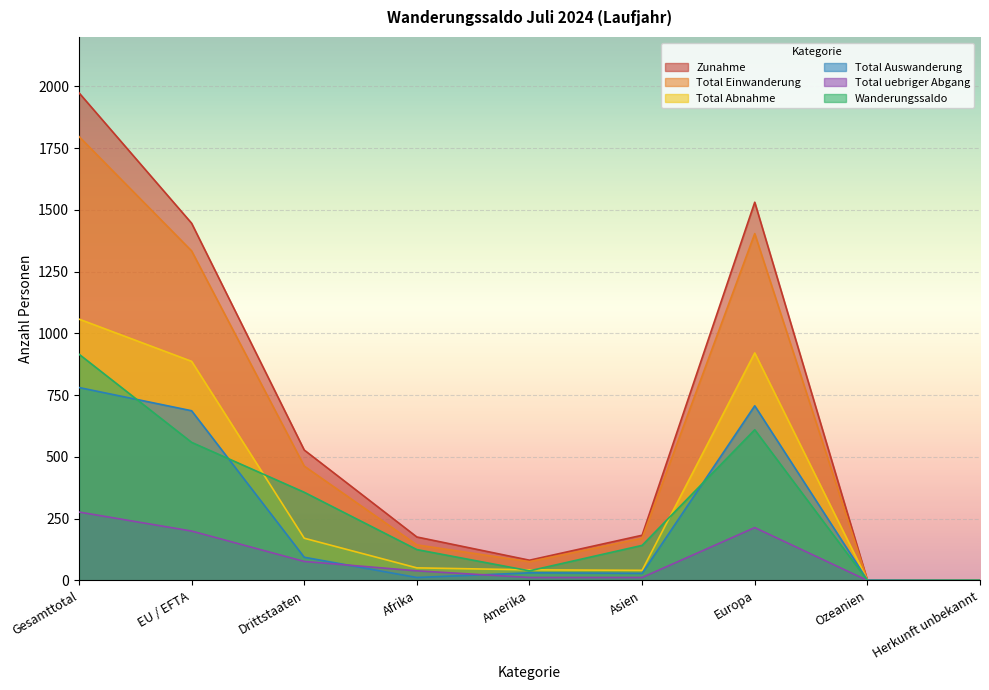

At which category is the sum across all series the highest?

Gesamttotal